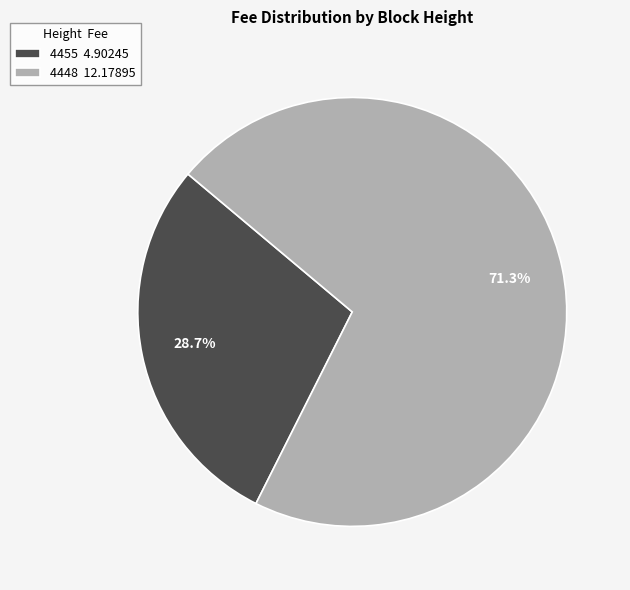

Between 4455 and 4448, which is larger?

4448